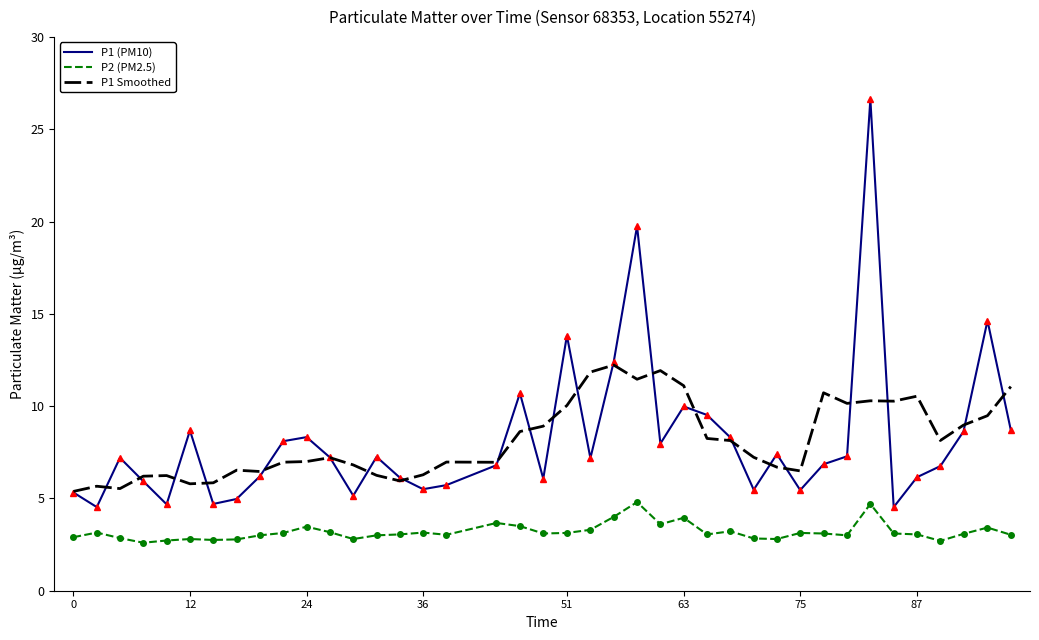

What is the minimum value shown in the chart?

2.6